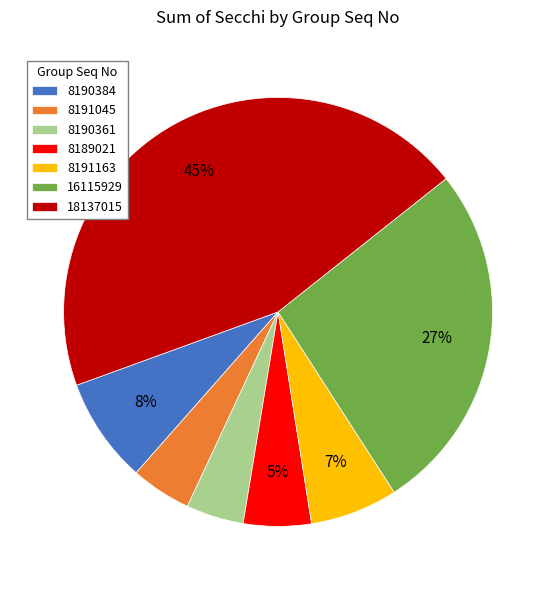

To the nearest percent, what percentage of the pie is 8189021?

5%